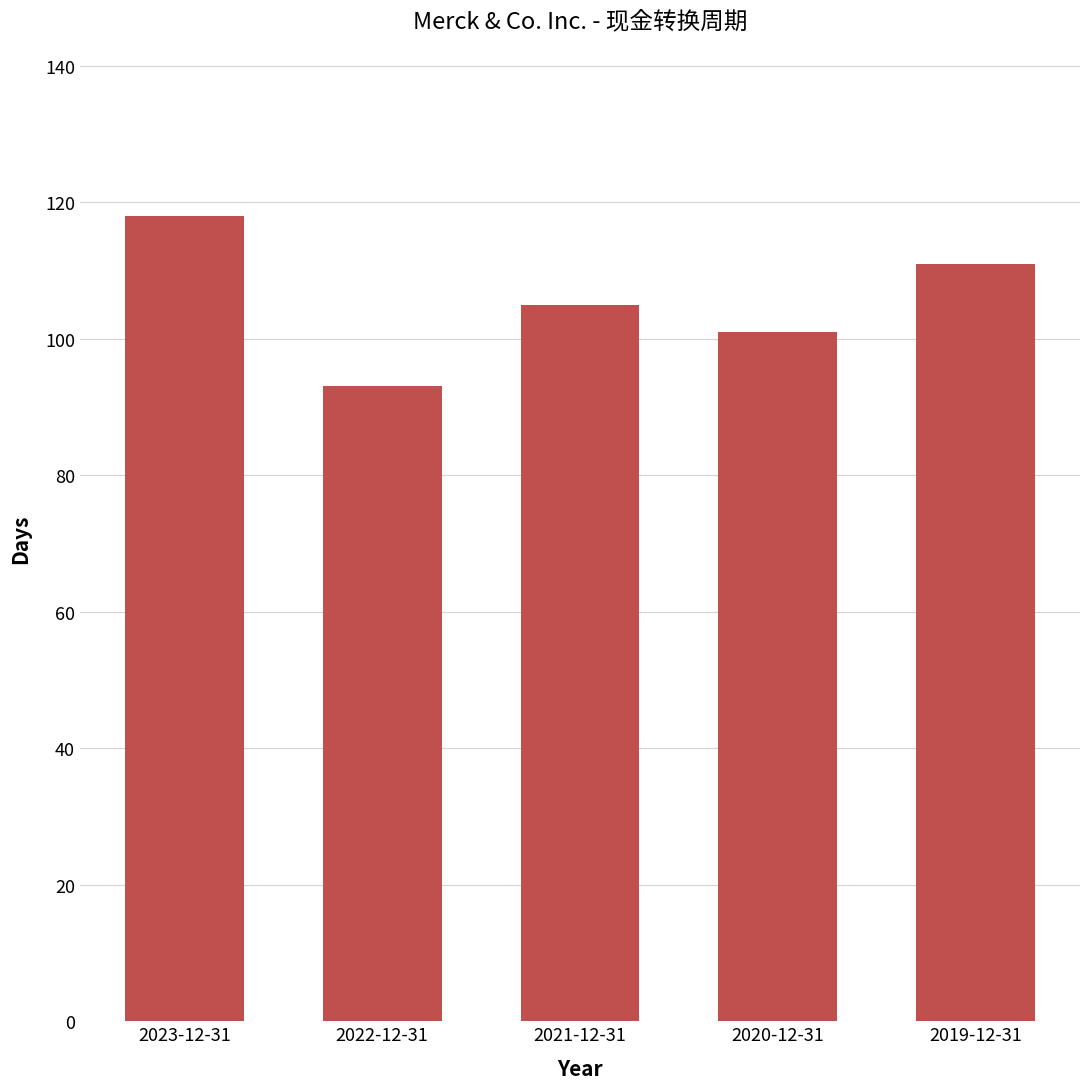

What is the sum of all values?

528